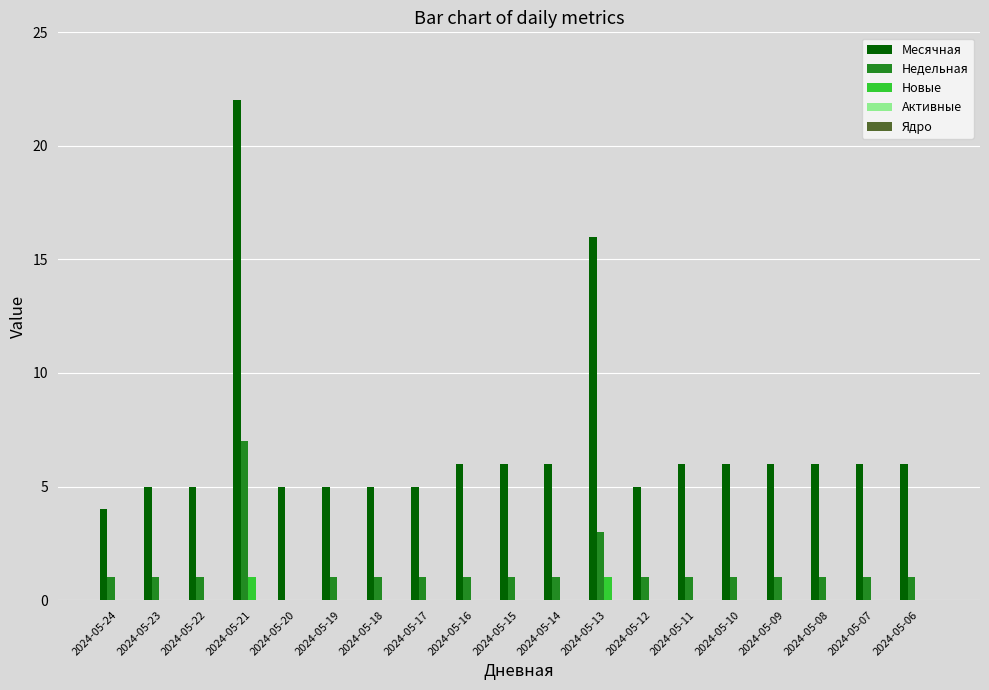

The Месячная series shows 6 at 2024-05-16. True or false?

True